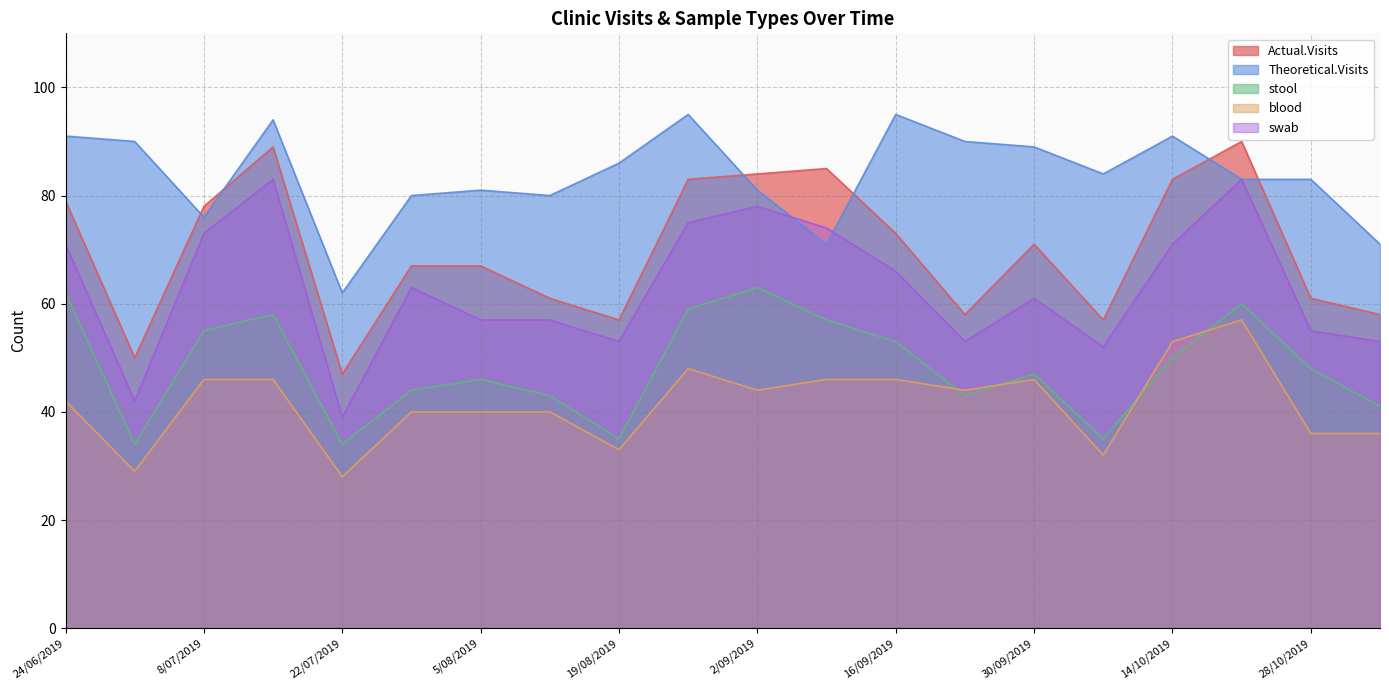

What is the lowest value of the blood series?

28